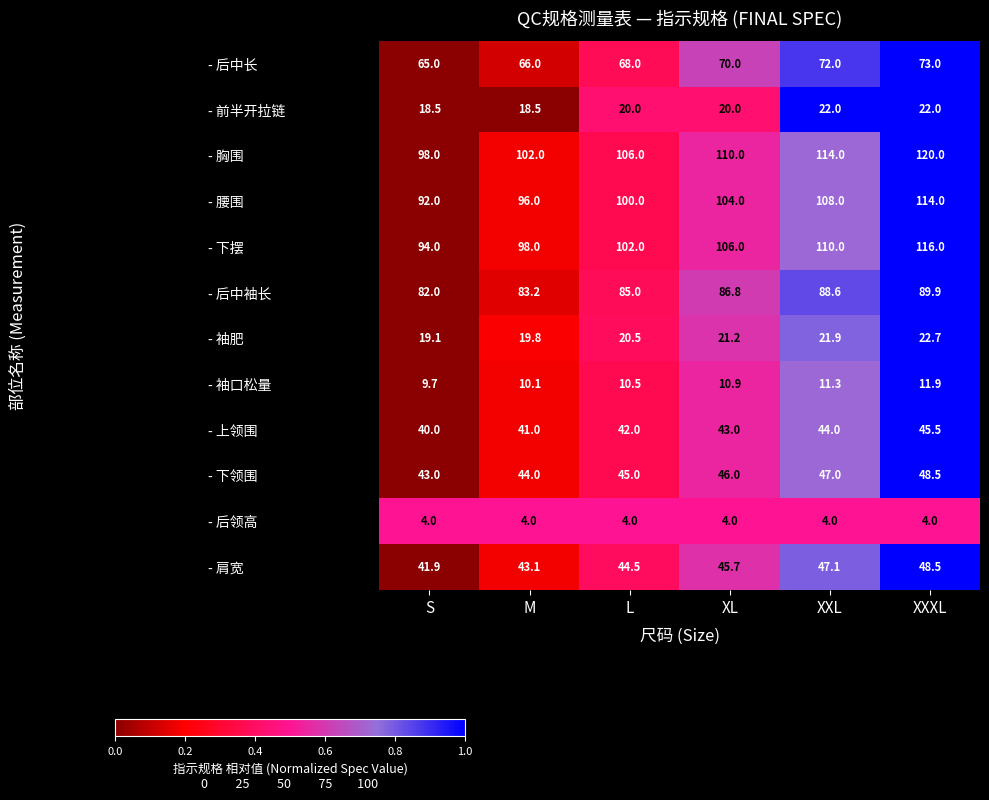

List the labels in order of - 腰围 value, largest first.

XXXL, XXL, XL, L, M, S